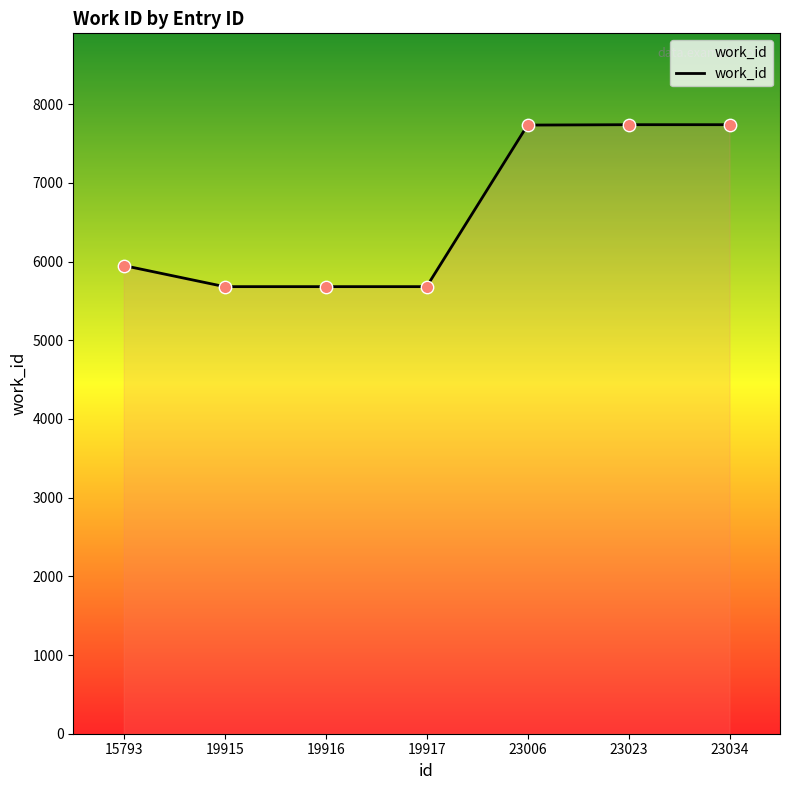

What is the change in value from 23006 to 23034?

+5